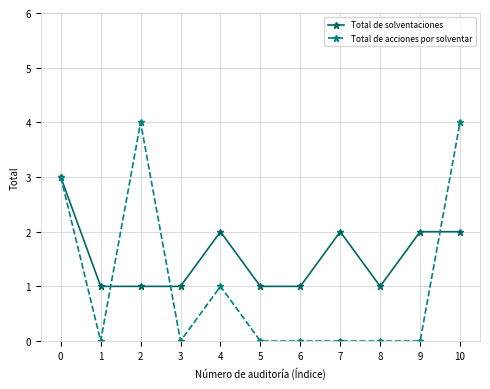

Reading left to right, transcribe all the data shown in this chart.

Total de solventaciones: 0=3	1=1	2=1	3=1	4=2	5=1	6=1	7=2	8=1	9=2	10=2
Total de acciones por solventar: 0=3	1=0	2=4	3=0	4=1	5=0	6=0	7=0	8=0	9=0	10=4